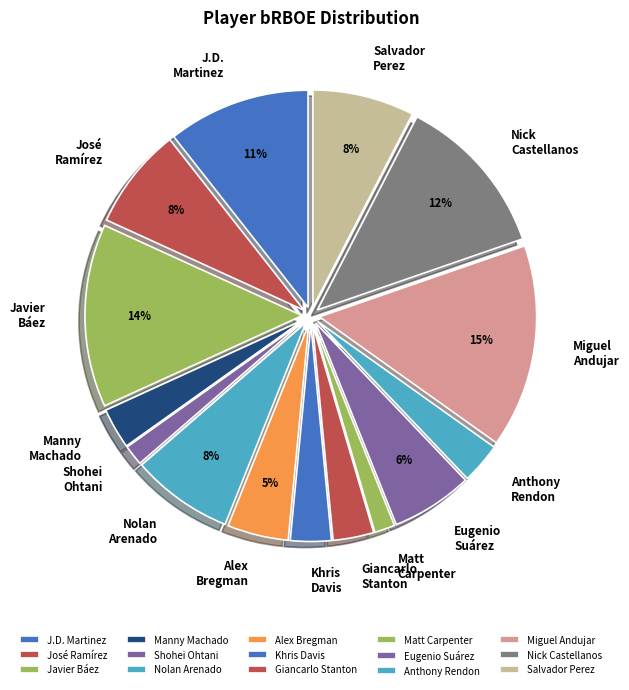

Combined, do Khris Davis and Miguel Andujar account for over 50%?

No